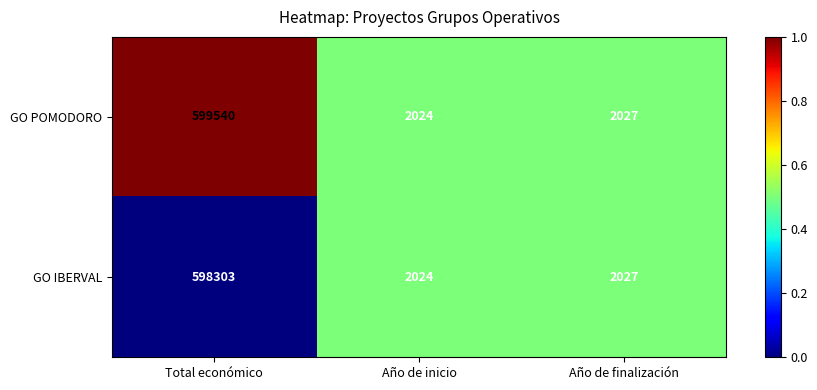

The GO IBERVAL series shows 598303 at Total económico. True or false?

True